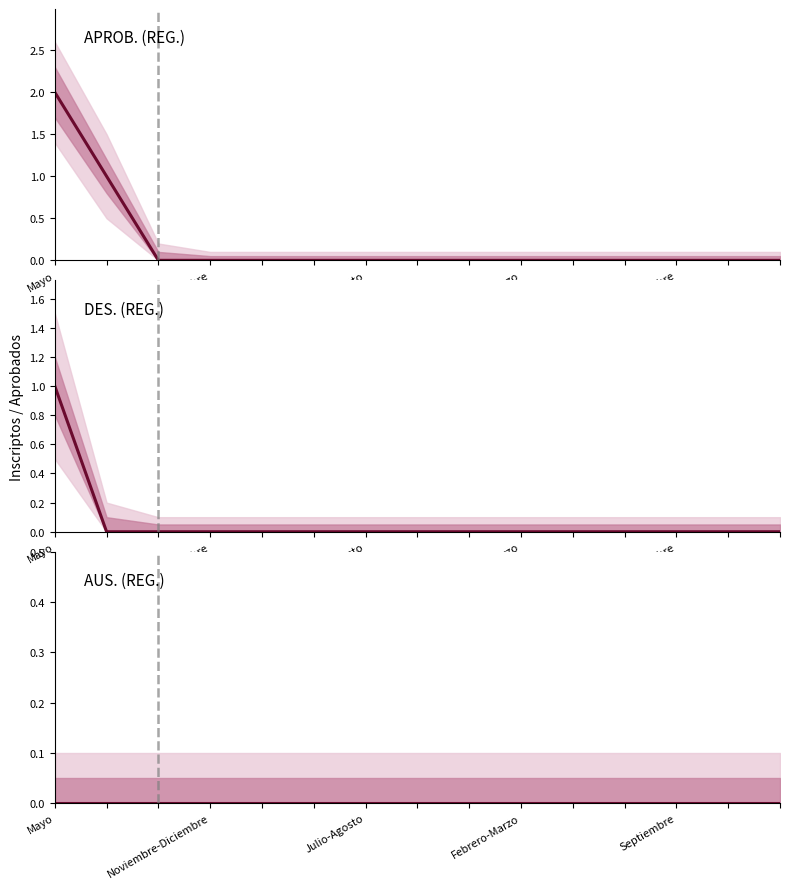

The DES. (REG.) series shows 0 at Julio-Agosto. True or false?

True